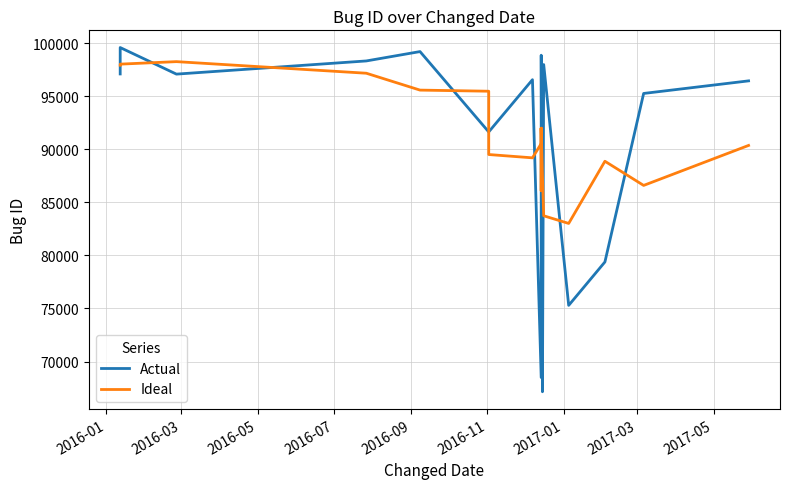

At which category is the sum across all series the highest?

2016-03